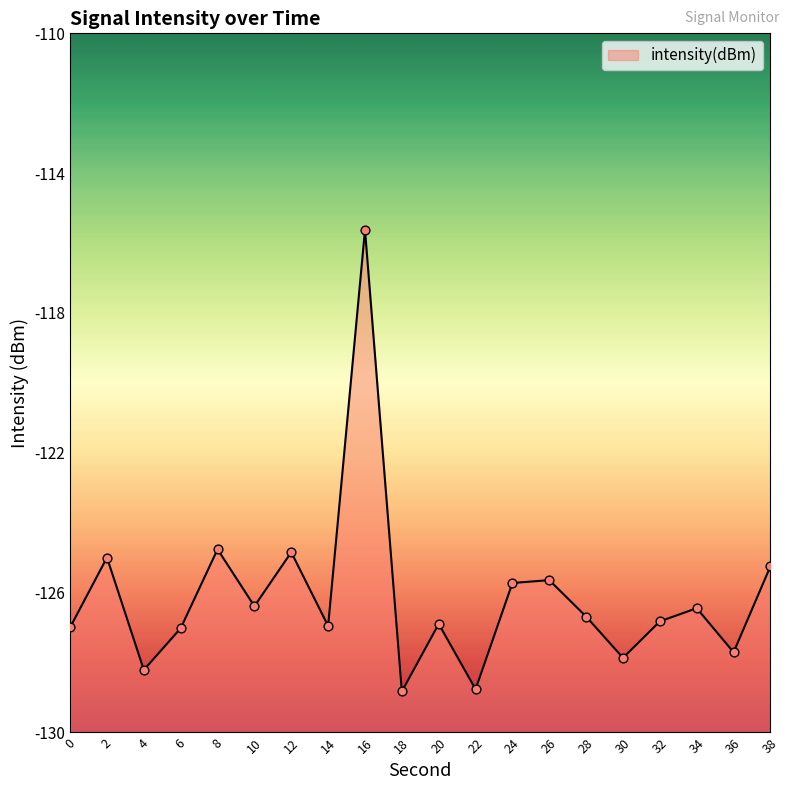

Between 34 and 10, which is larger?

10